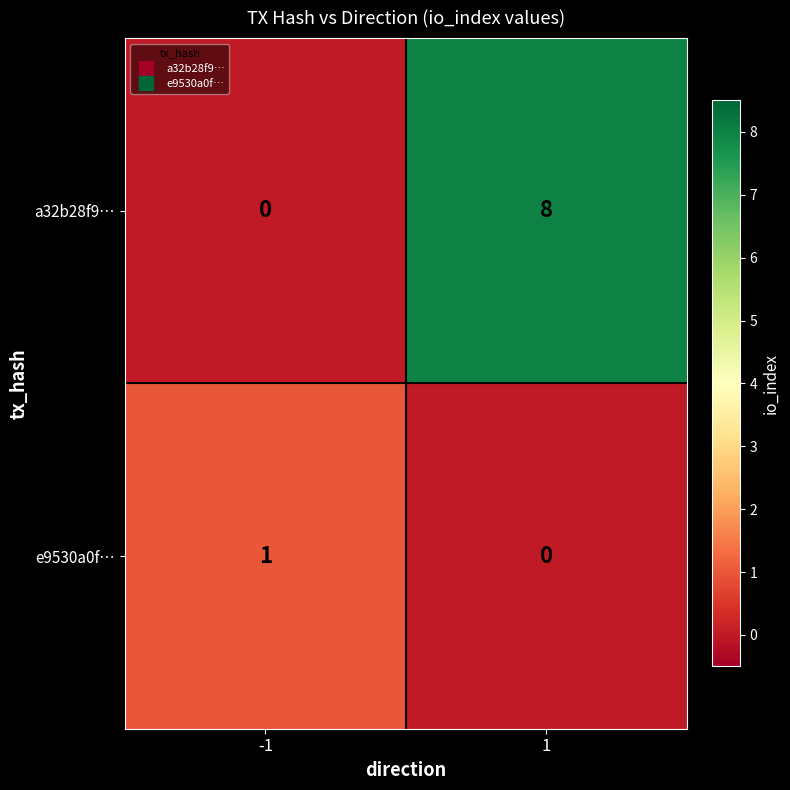

What is the approximate value of a32b28f9… at 1?

8